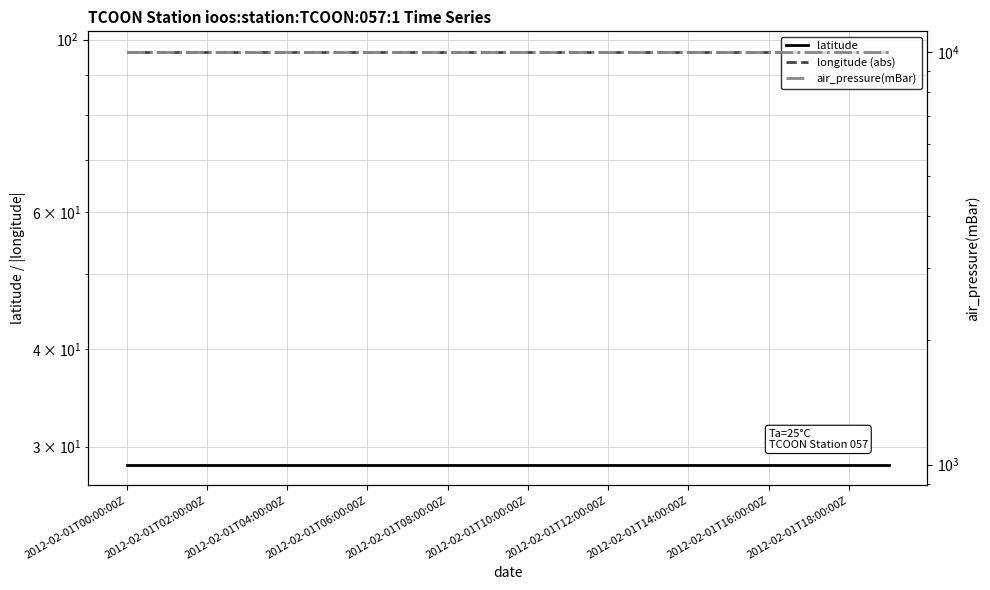

What are all the series names shown in the legend?

latitude, longitude (abs), air_pressure(mBar)